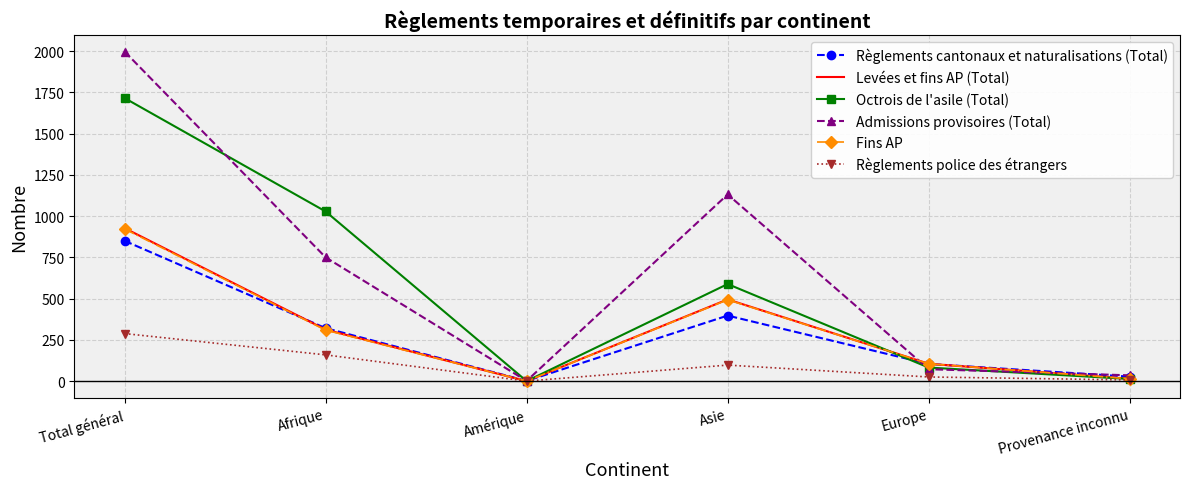

How many interior local peaks does the Règlements police des étrangers series have?

1